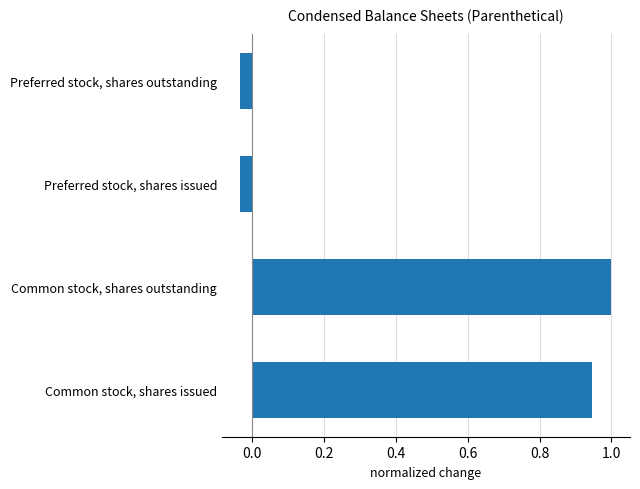

How many bars are there in total?

4